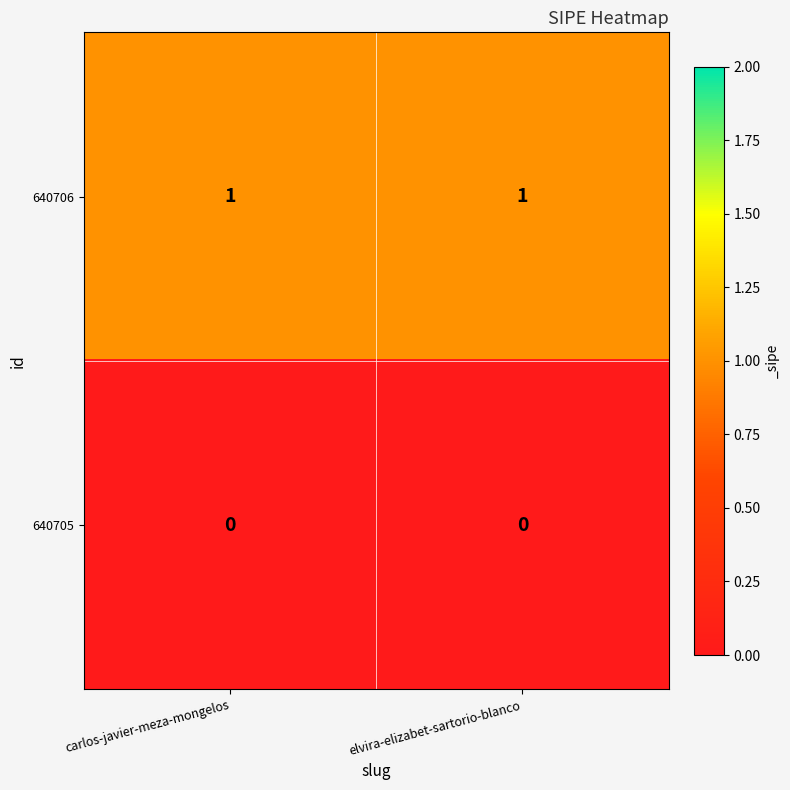

Rank the series at elvira-elizabet-sartorio-blanco from highest to lowest value.

640706, 640705